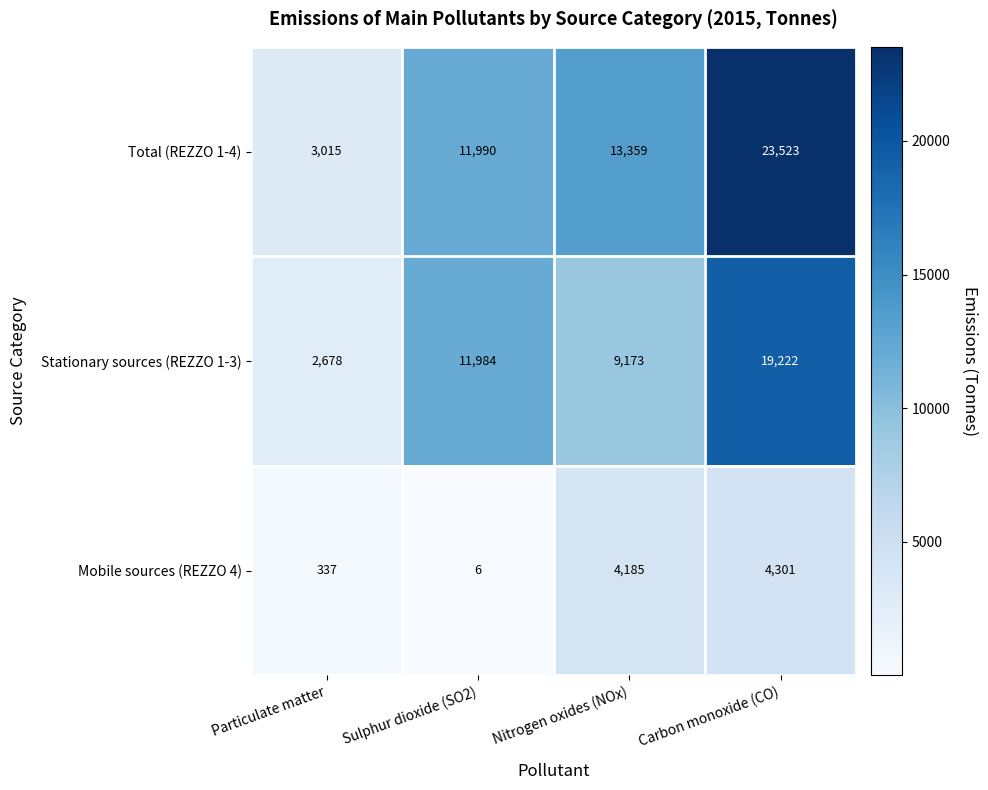

Which series has the largest total across all categories?

Total (REZZO 1-4)